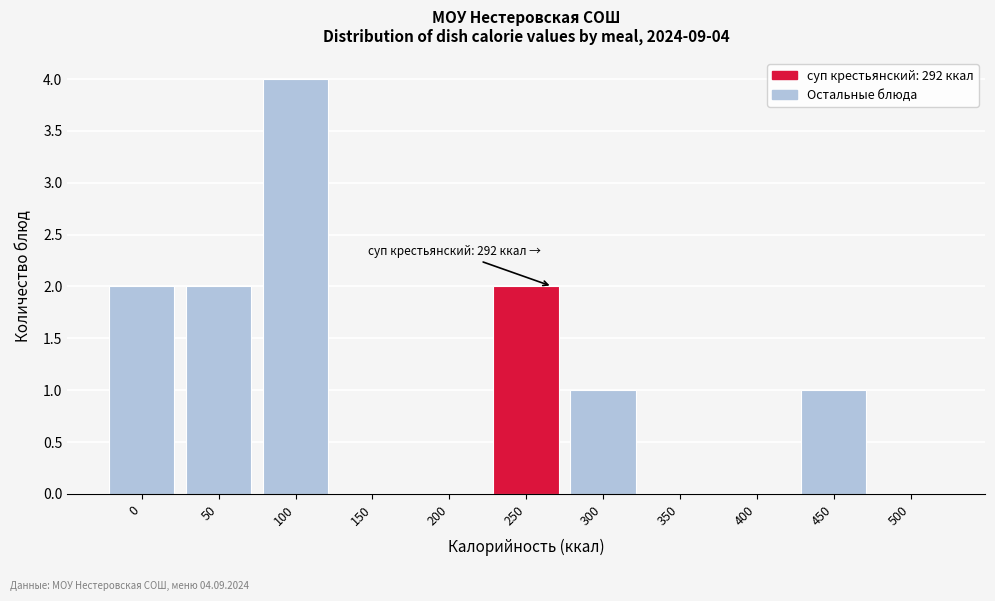

Reading left to right, what are all the values shown in this chart?

0=2	50=2	100=4	150=0	200=0	250=2	300=1	350=0	400=0	450=1	500=0